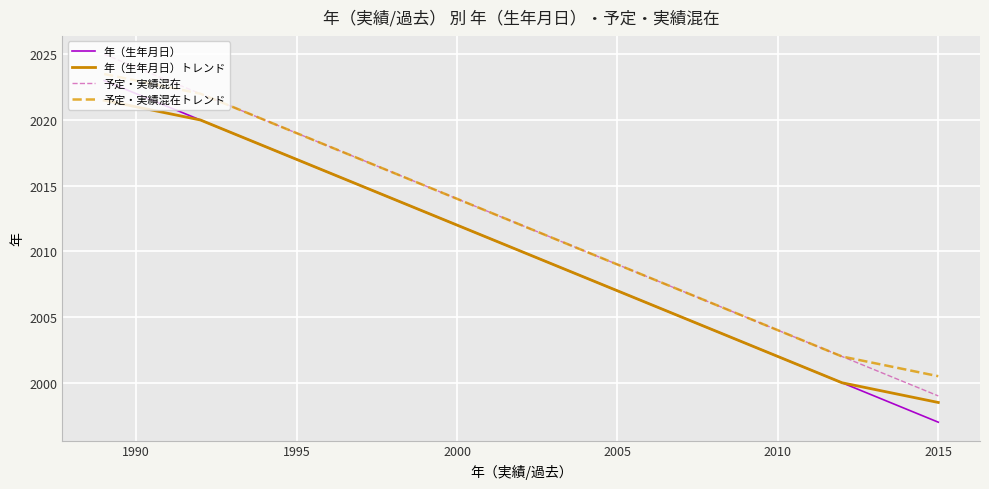

True or false: 年（生年月日） and 予定・実績混在 intersect in this chart.

False